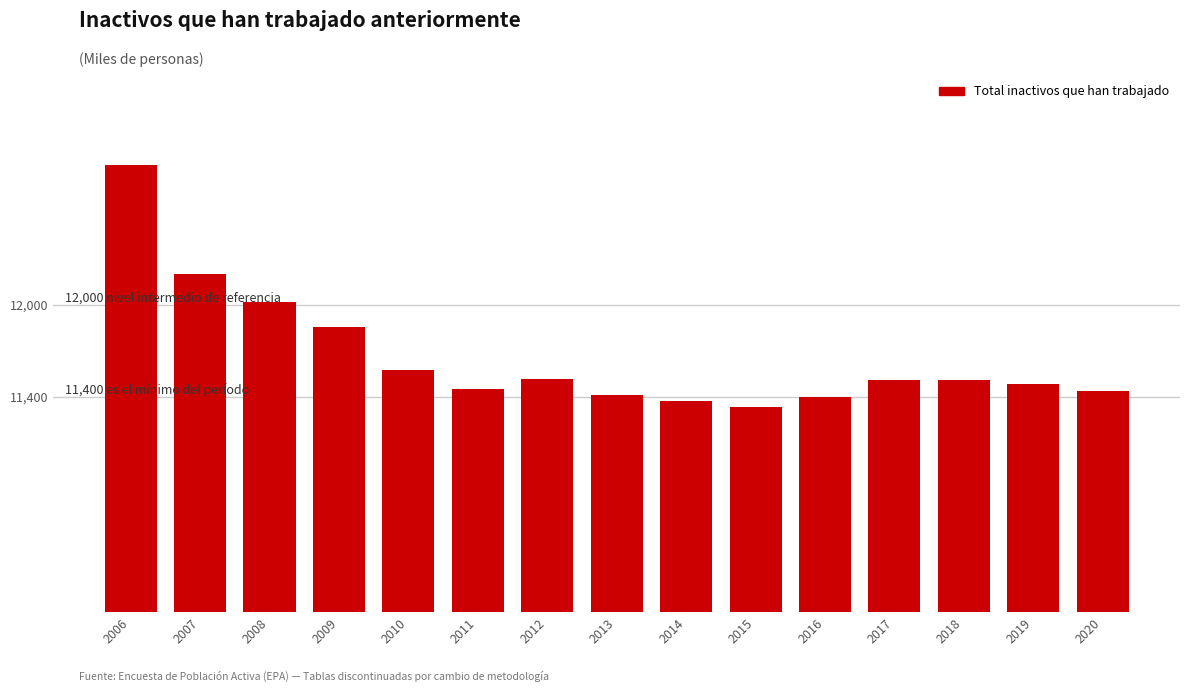

What is the value of the 6th bar from the left?

11449.4